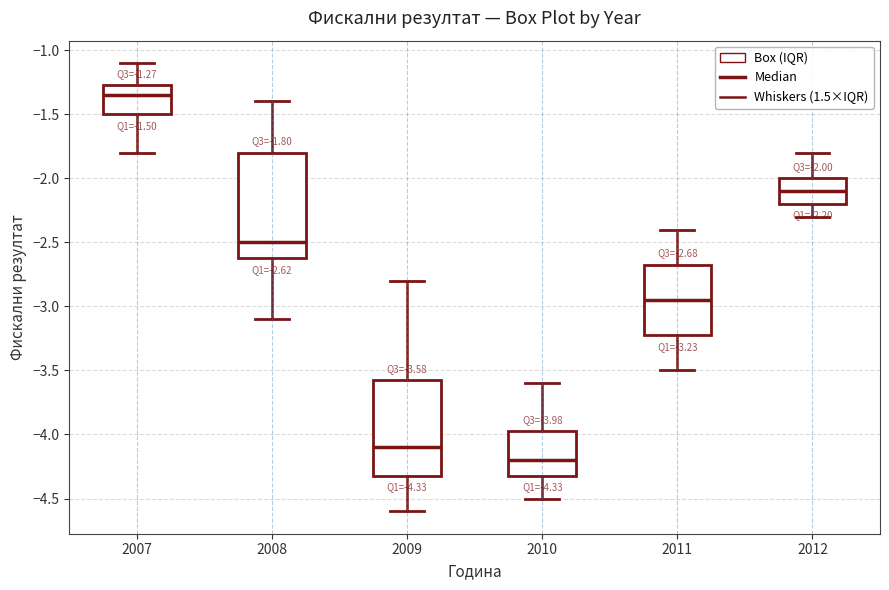

Which box is the tallest, from its lower edge to its upper edge?

2008